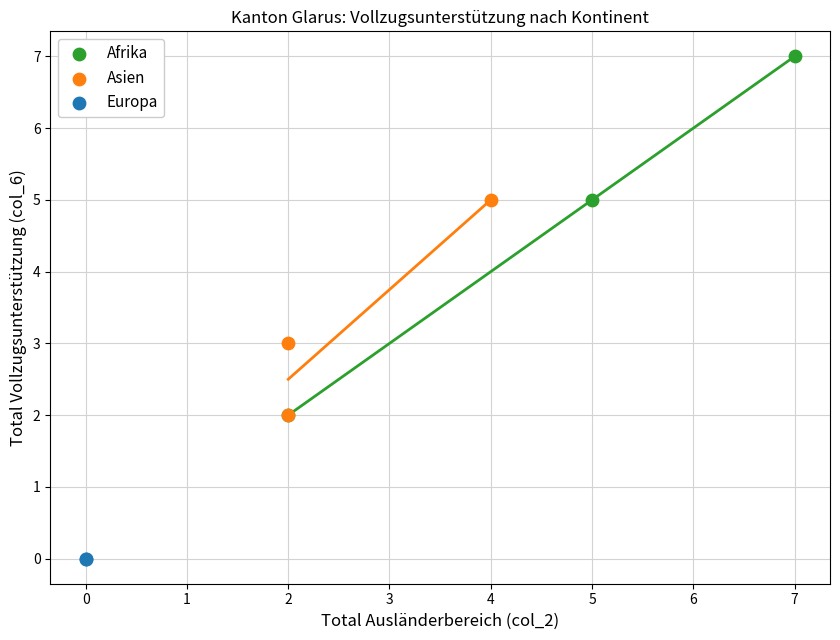

Which series reaches the minimum Y coordinate?

Europa